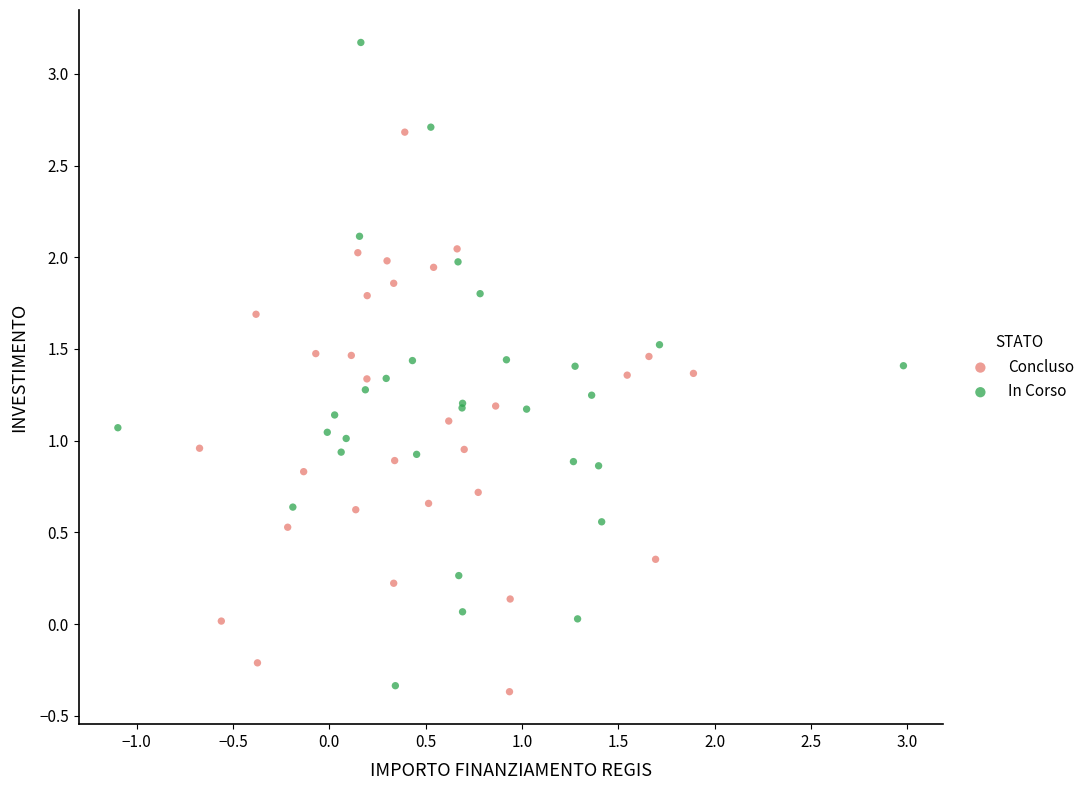

Which series reaches the minimum Y coordinate?

Concluso